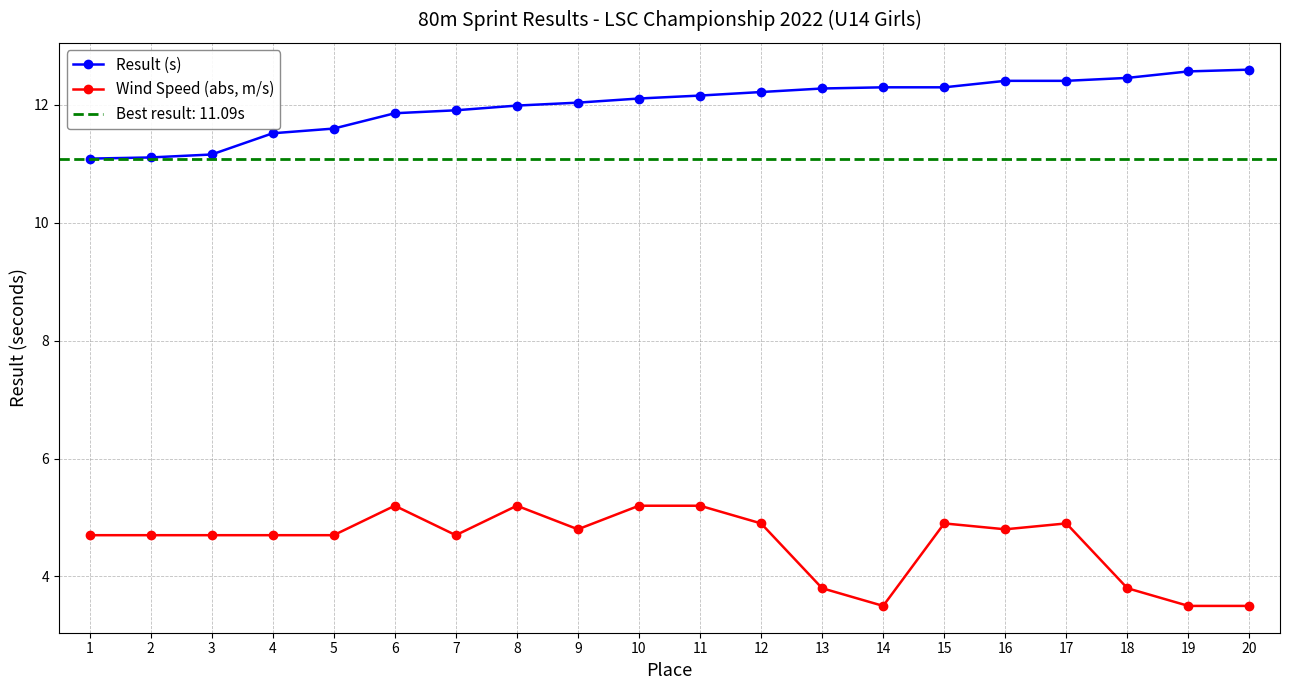

What is the value of the Result (s) point at the 2nd from the left?

11.1